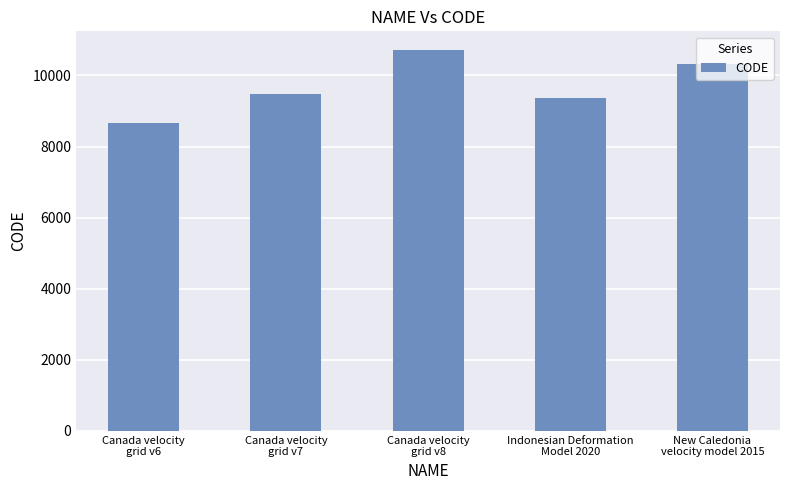

What is the difference between the second highest and minimum values?

1647